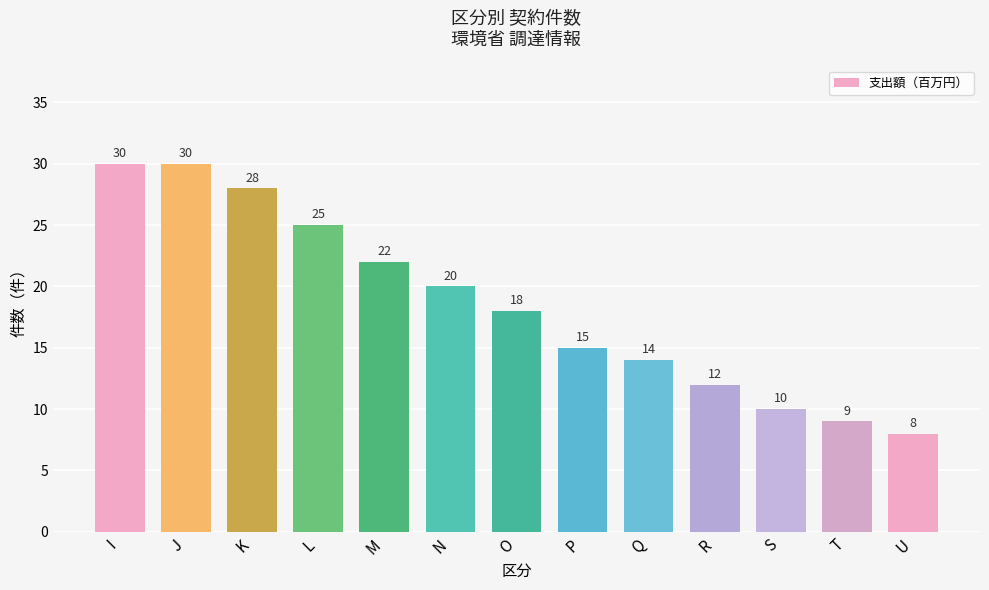

What is the difference between the maximum and minimum values?

22